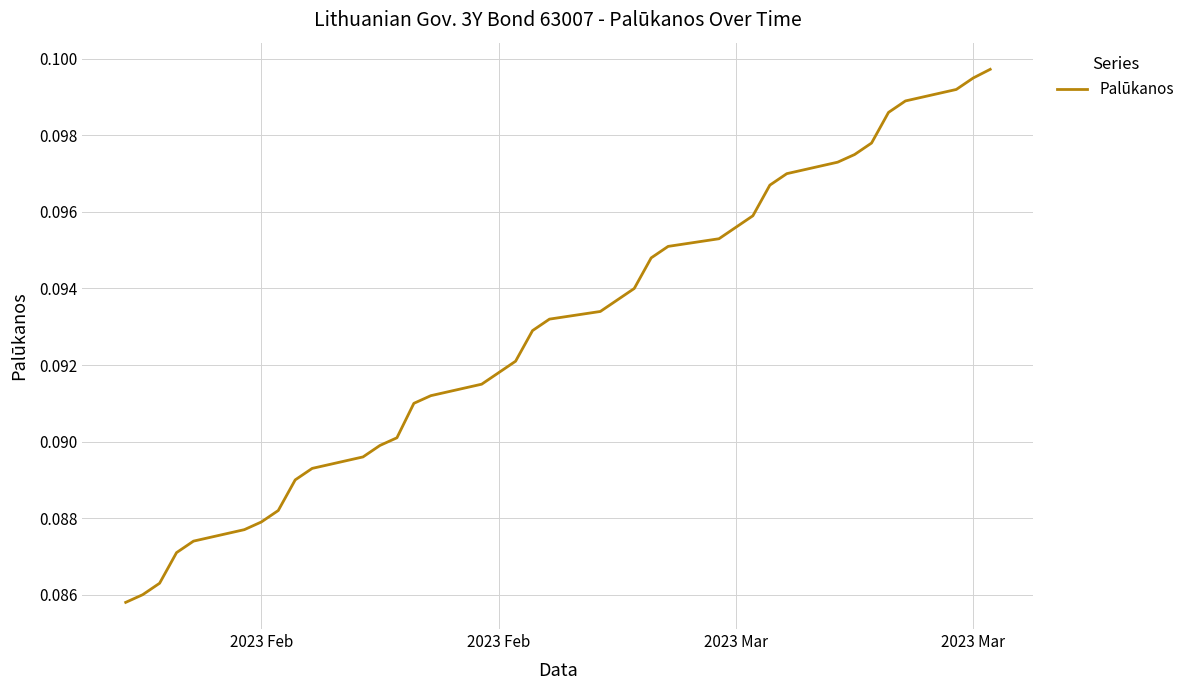

How many lines are shown in the chart?

1